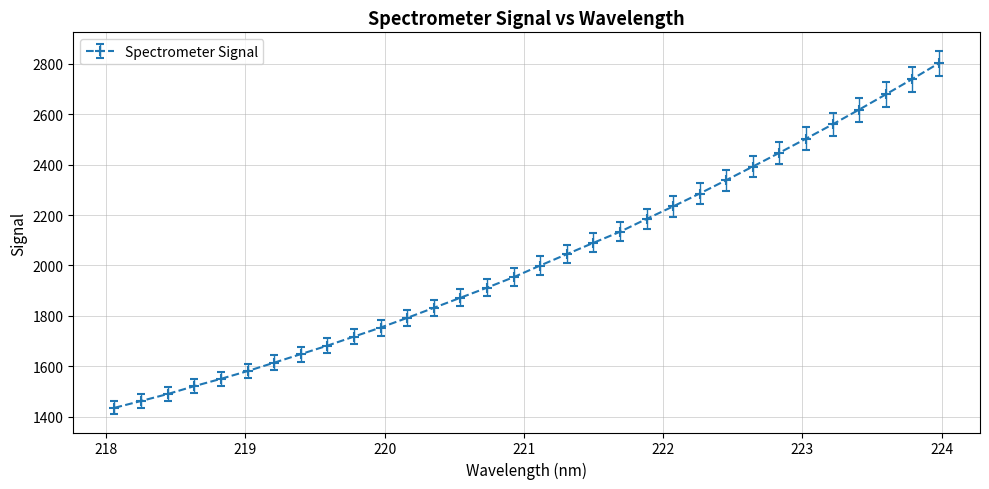

What is the minimum value shown in the chart?

1435.4